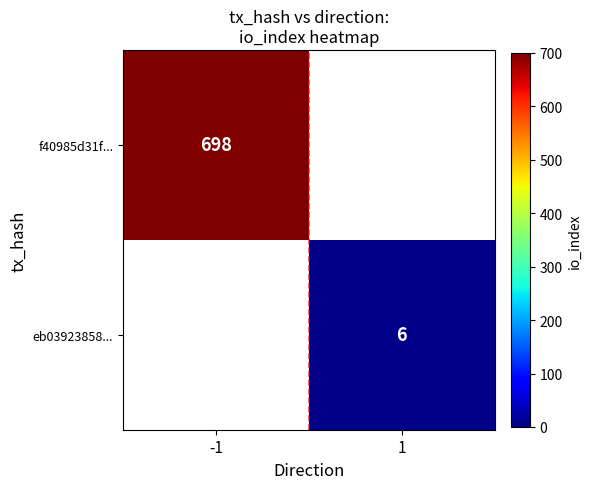

The f40985d31f... series shows 698 at -1. True or false?

True